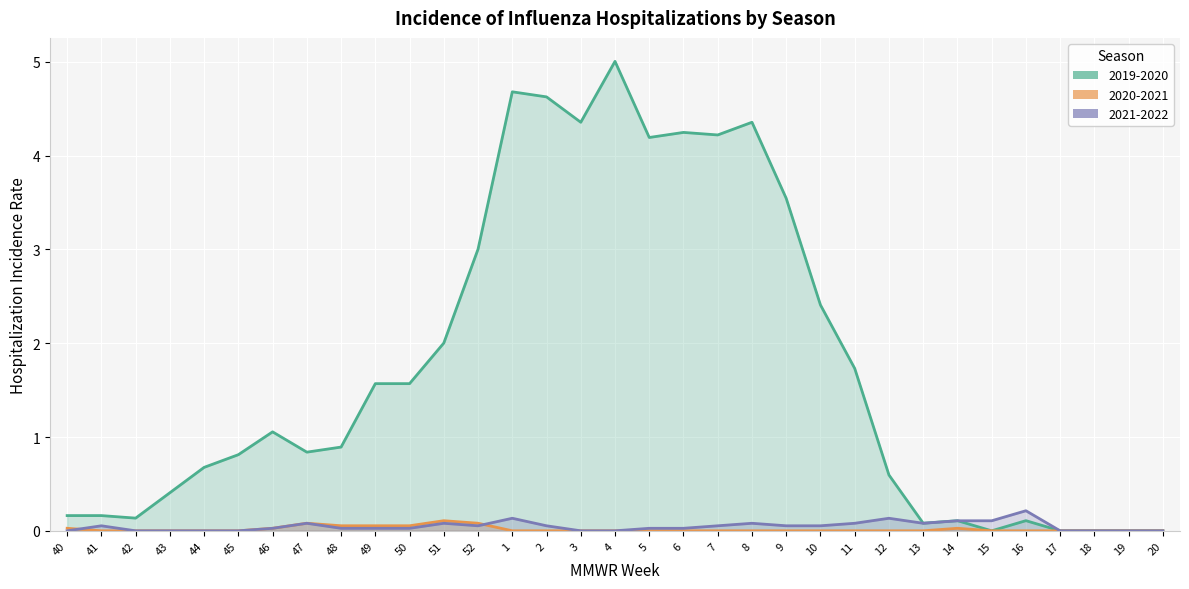

How many categories are shown in the chart?

33